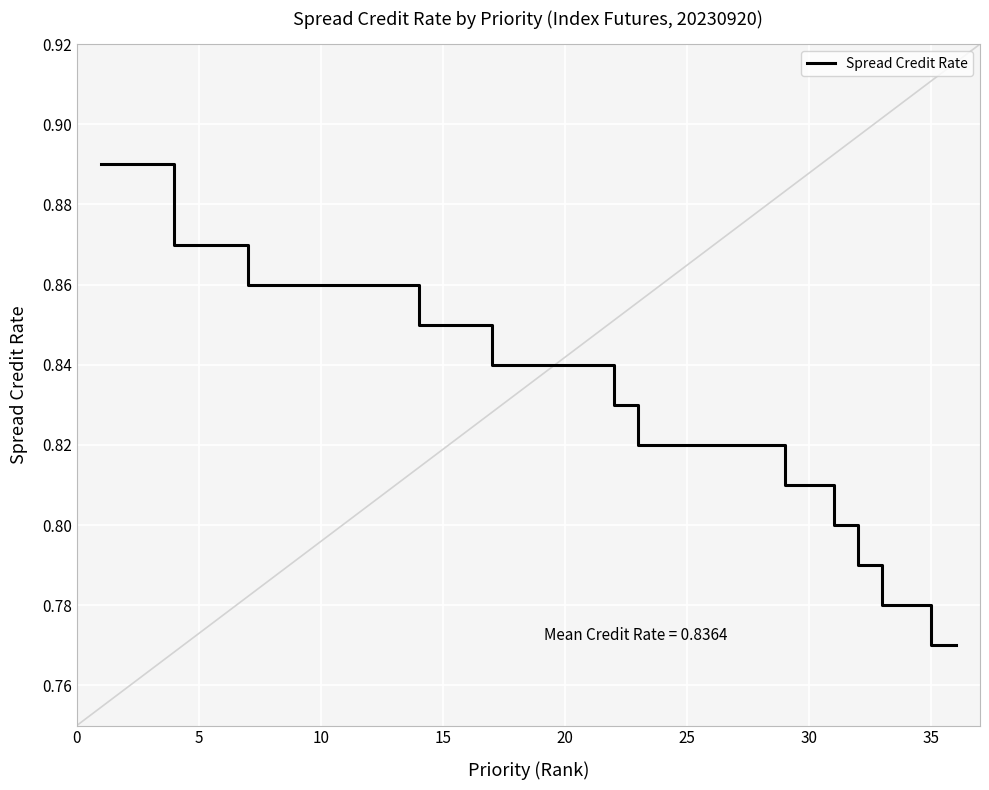

Does the chart have visible grid lines?

Yes